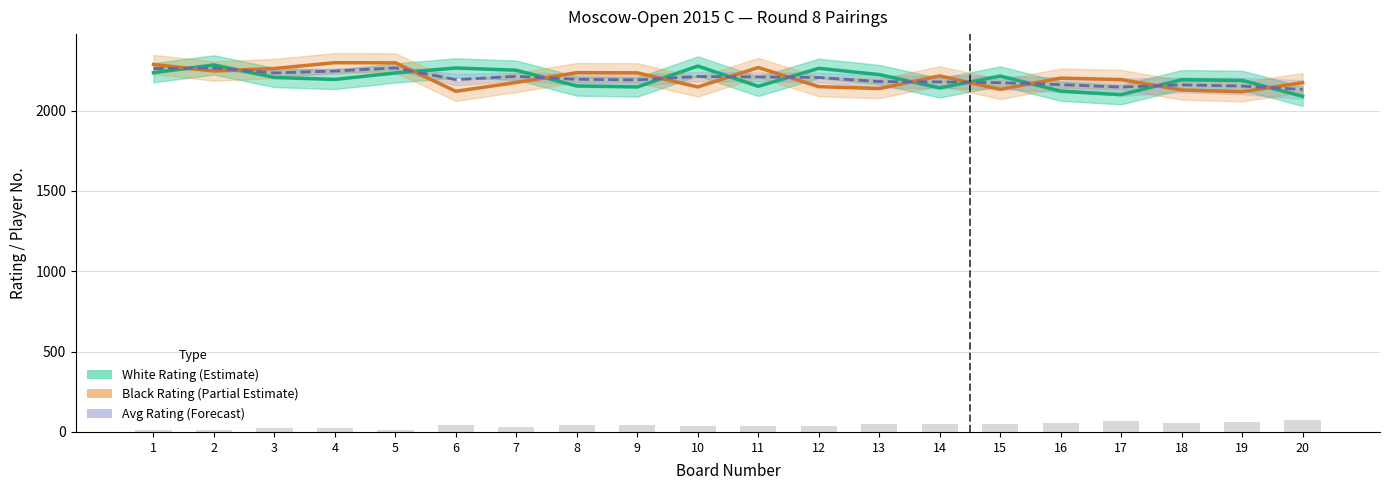

True or false: Avg Player No (scaled) has a value of 31.5 at 7.

True